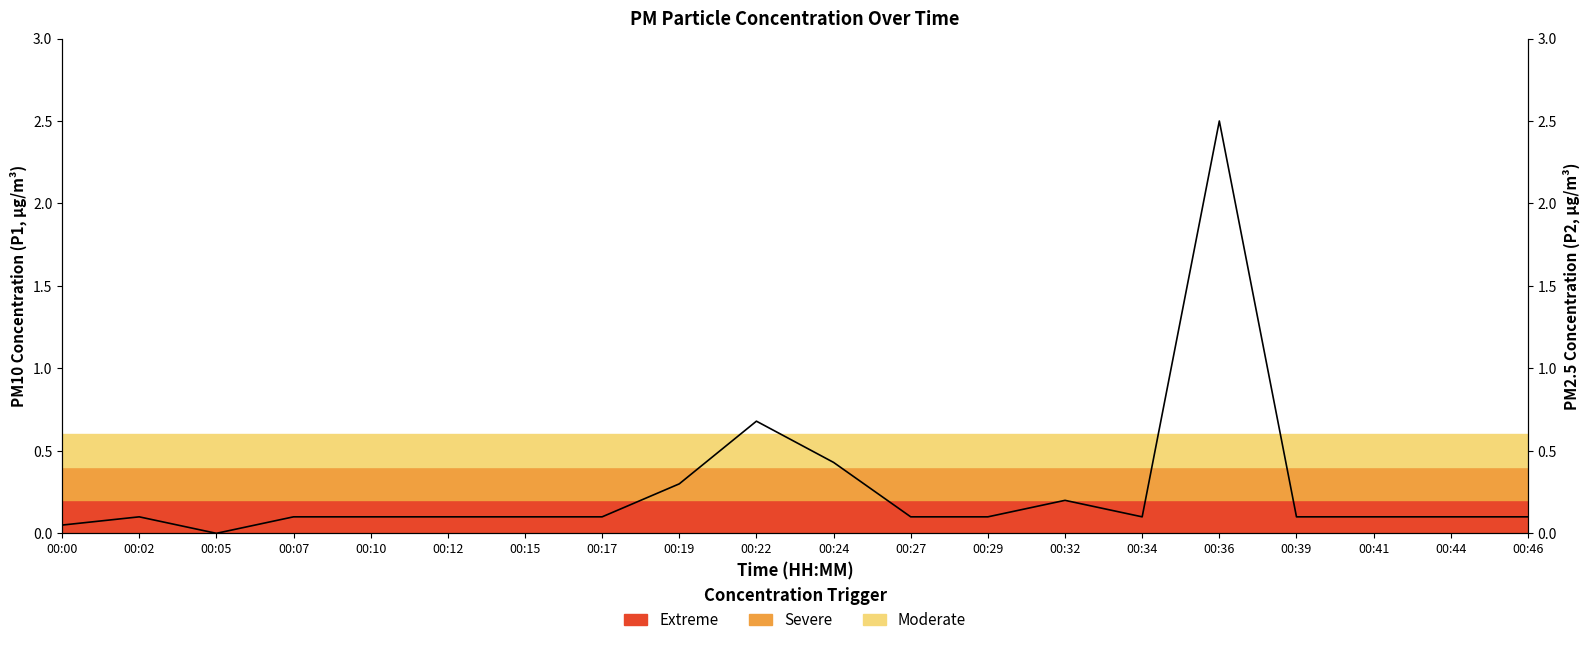

Which label corresponds to the largest value in the chart?

00:36